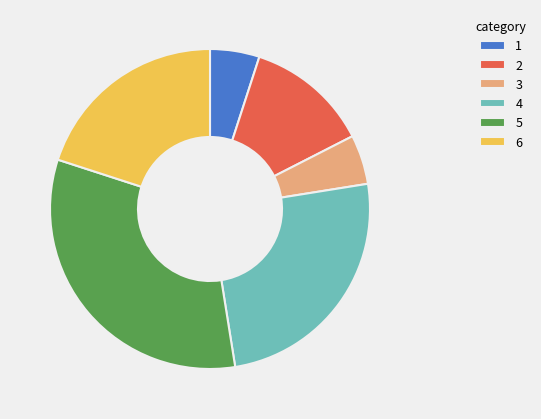

Does any single category account for the majority?

No